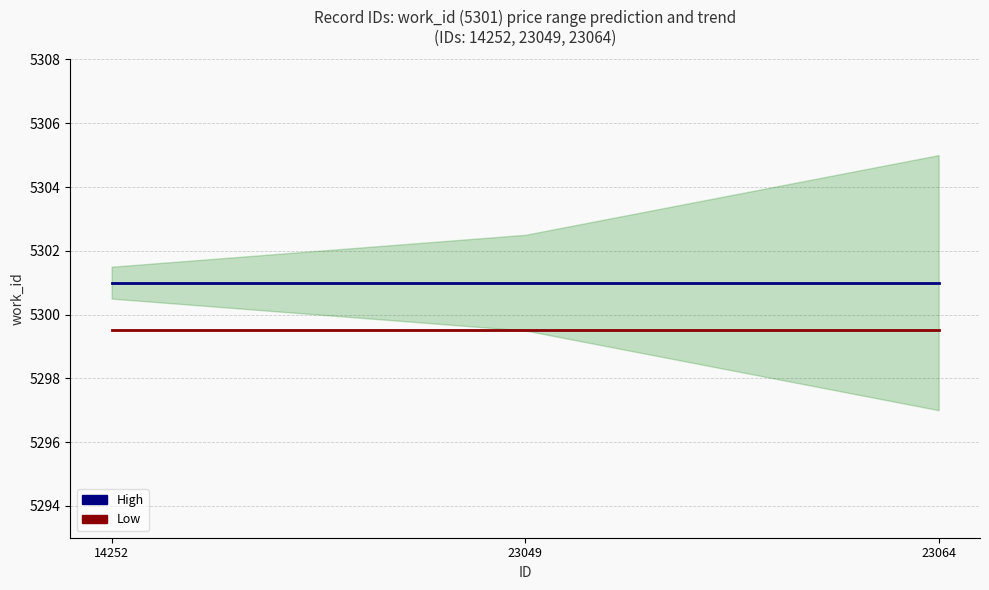

Reading right to left, list all the values displayed in this chart.

High: 5301.0	5301.0	5301.0
Low: 5299.5	5299.5	5299.5